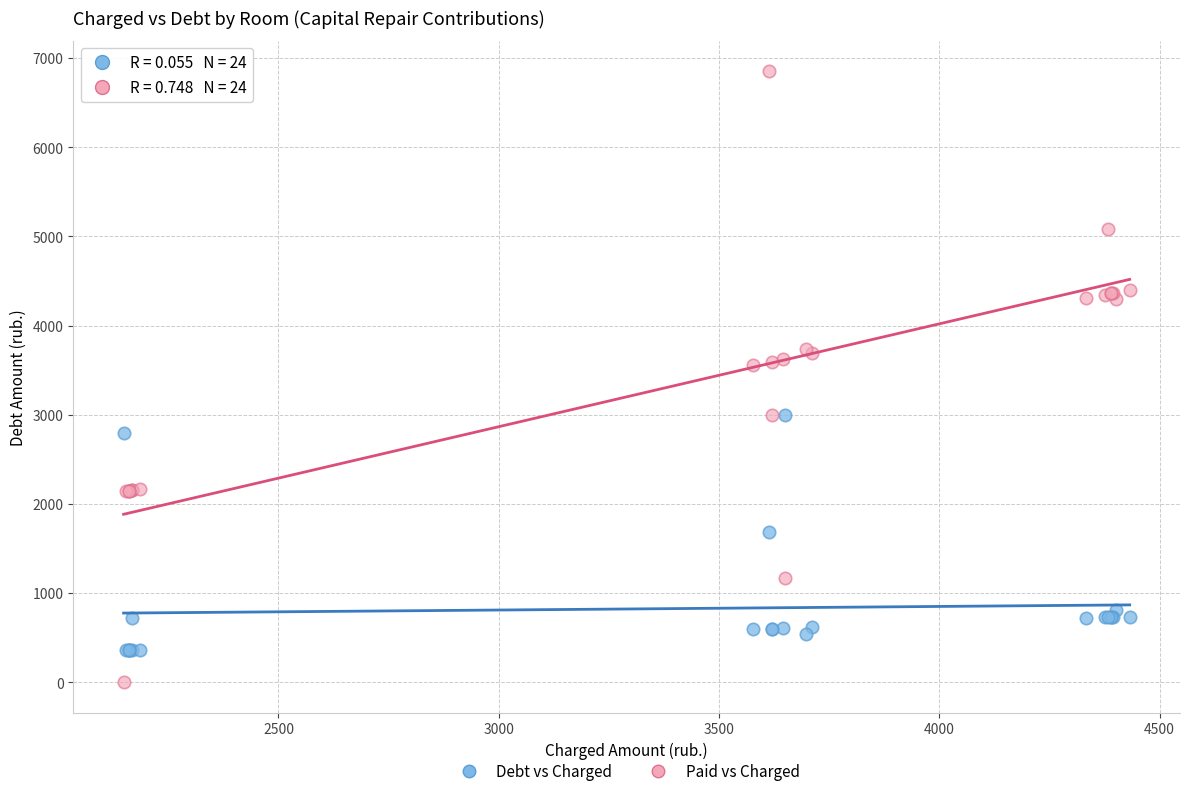

Which series has the largest Y range (max minus min)?

Paid vs Charged